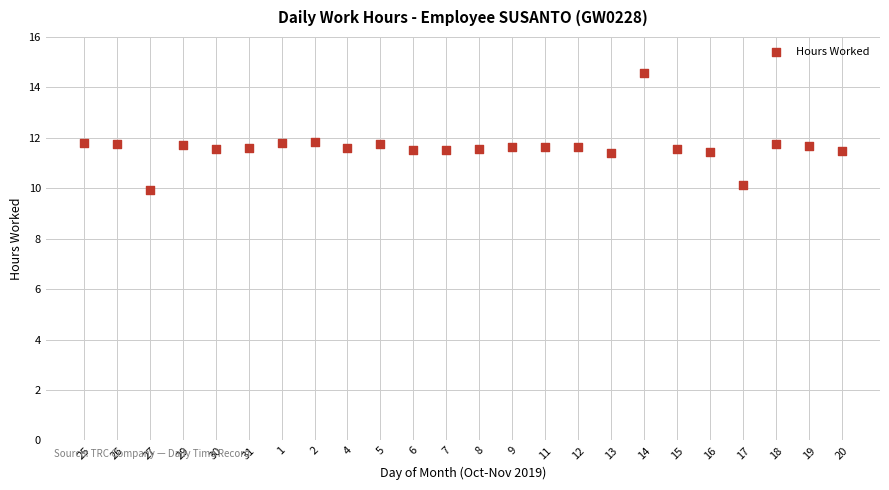

What is the range of Y values (max minus min)?

4.7